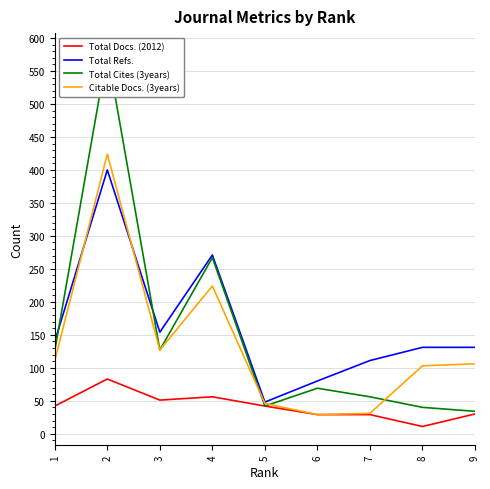

What is the sum of all Total Refs. values?

1466